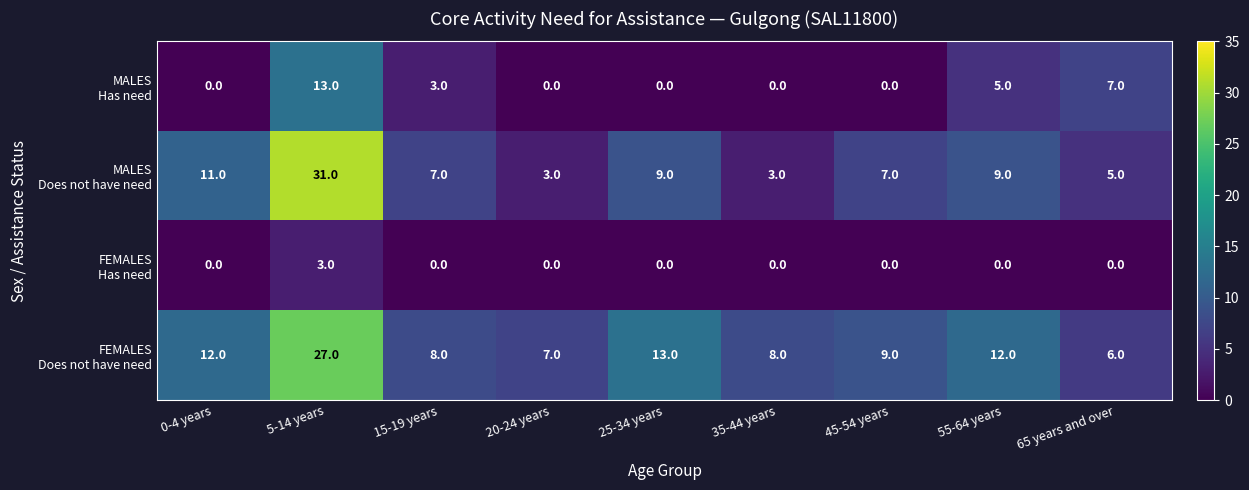

What is the difference between the highest and lowest values at 15-19 years?

8